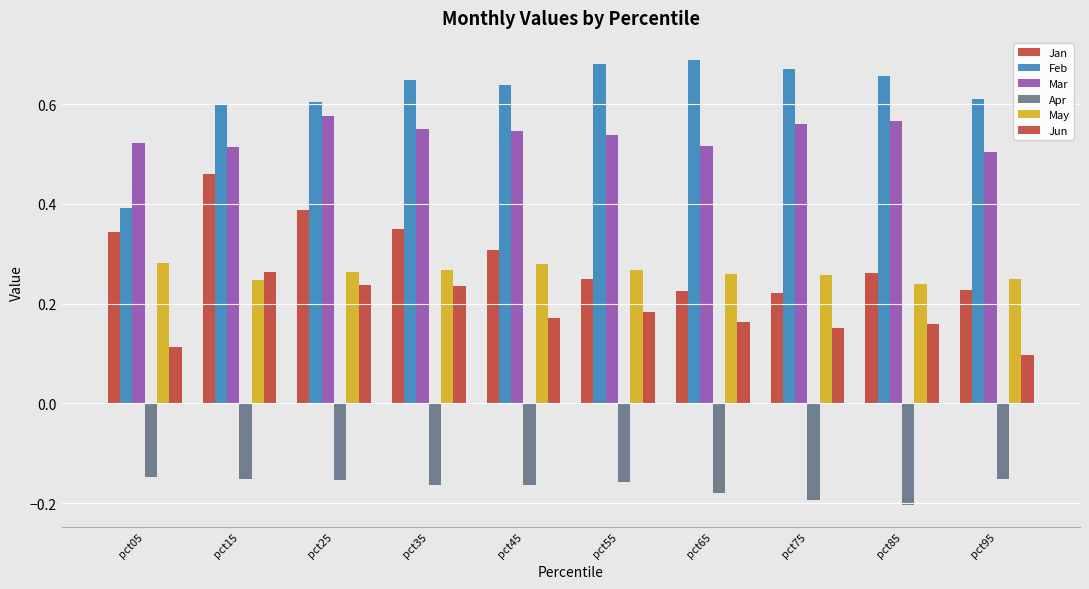

What is the value of the Jun bar at the 7th from the left?

0.2